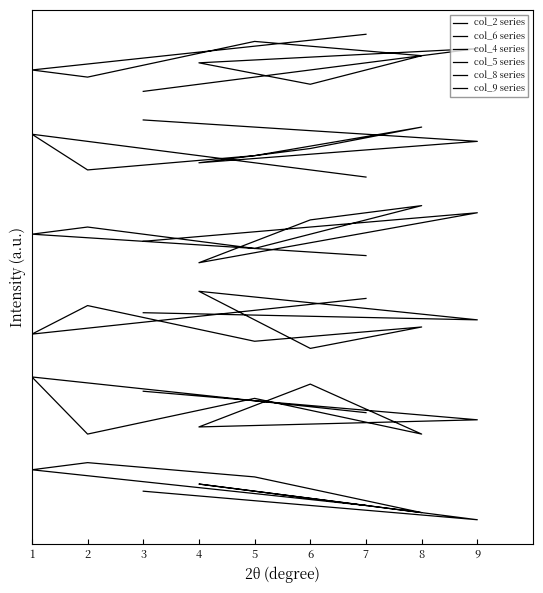

At how many categories does at least one series exceed 22?

9